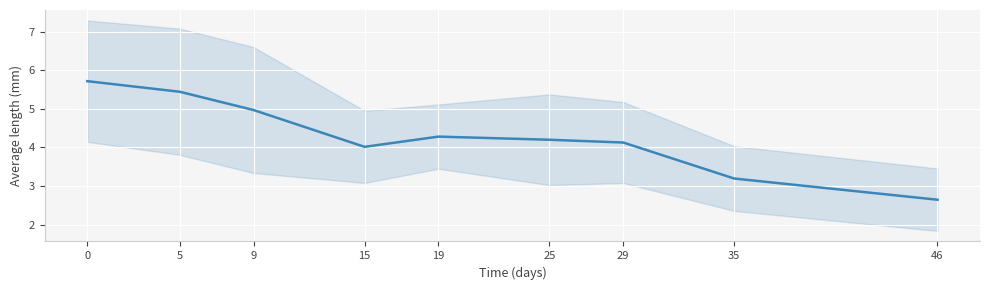

How many values exceed 4?

7